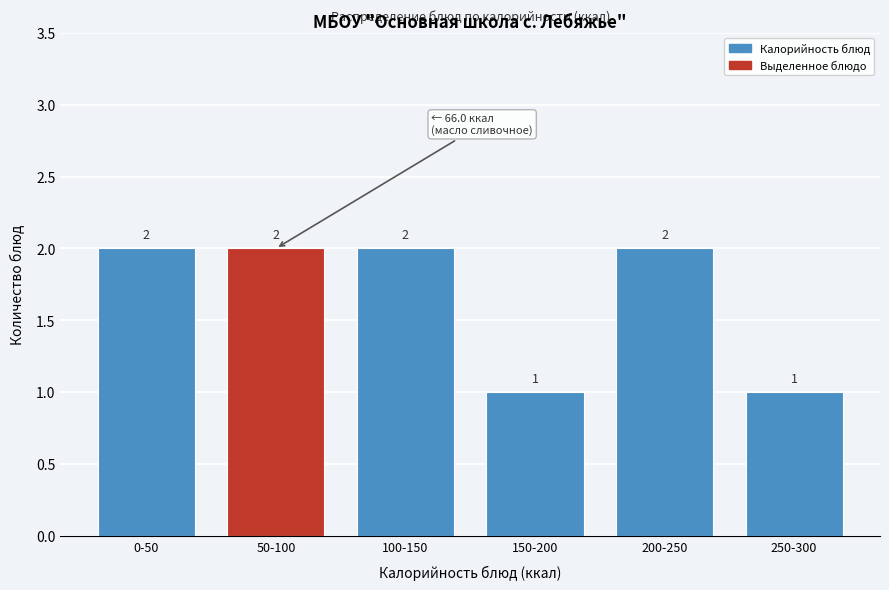

Reading right to left, extract all data points from this chart.

1	2	1	2	2	2